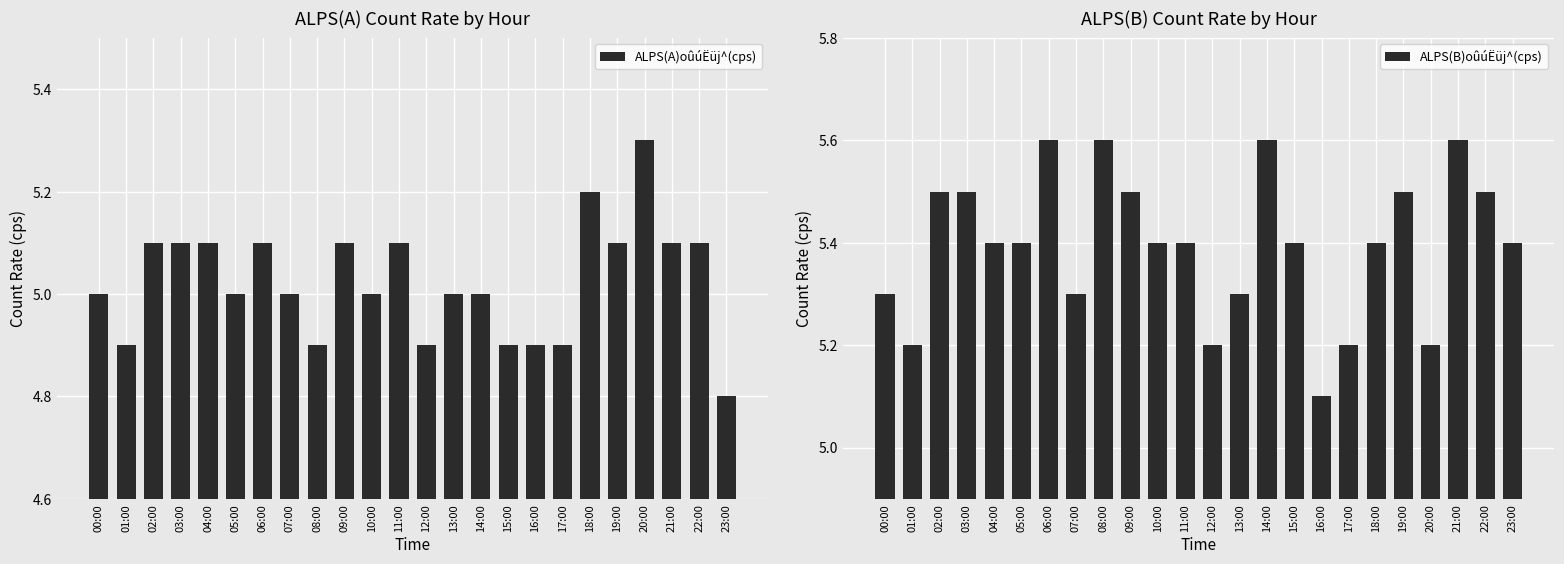

What is the difference between the ALPS(A)oûúËüj^(cps) values at 23:00 and 05:00?

0.2